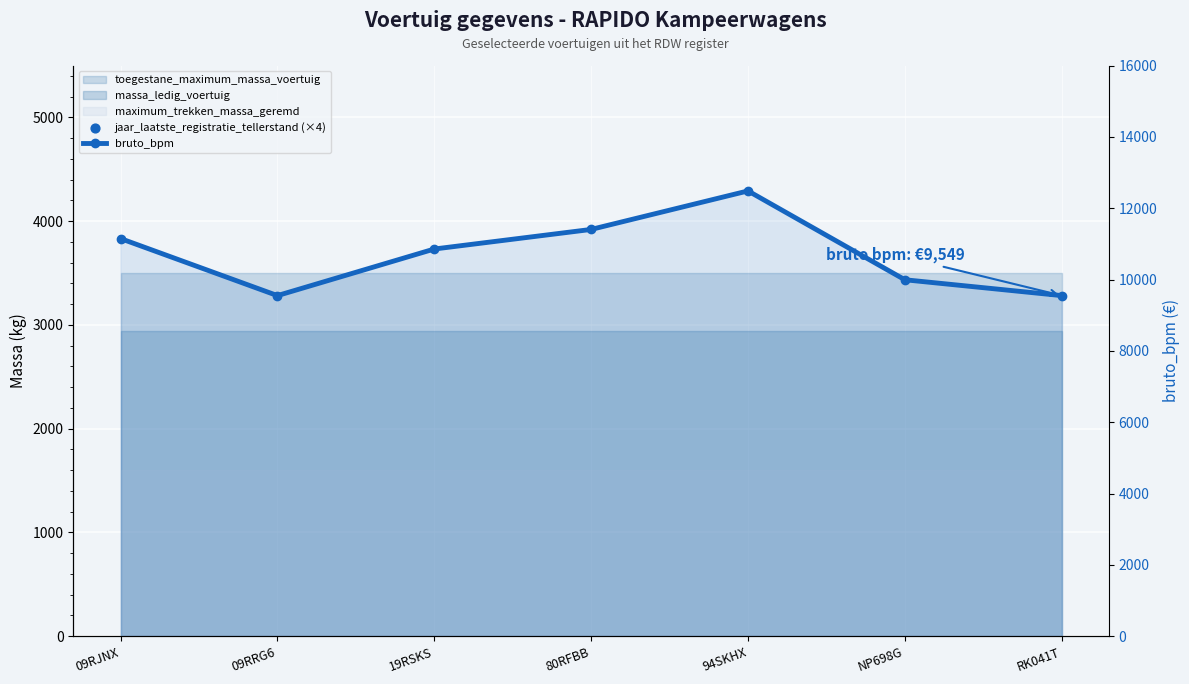

Which series contains the highest Y value?

bruto_bpm